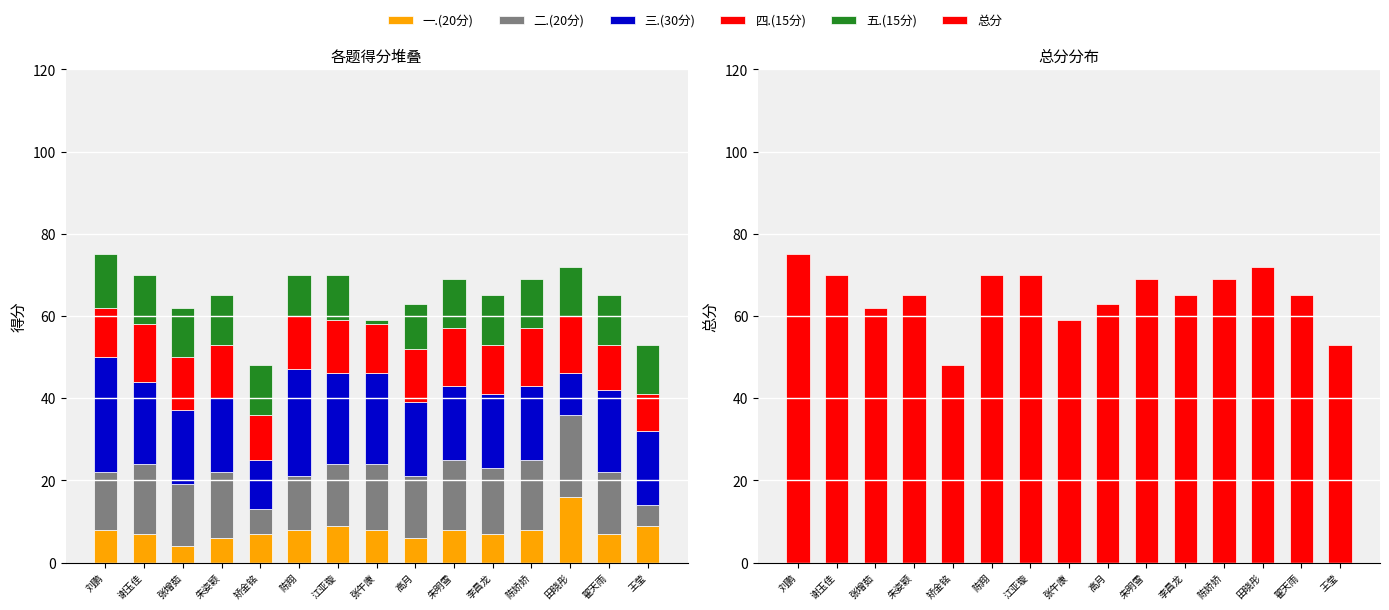

Where does the 总分 series first go above 65?

刘鹏